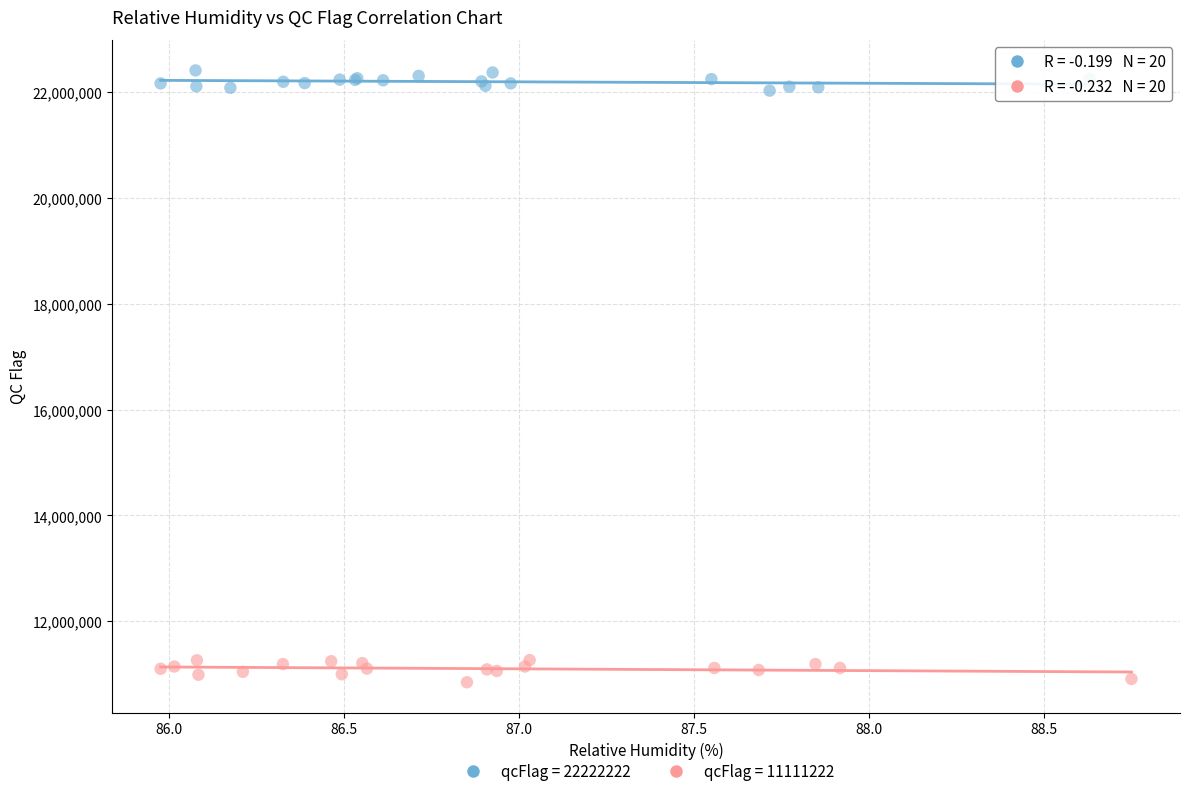

What are all the series names shown in the legend?

qcFlag = 22222222, qcFlag = 11111222